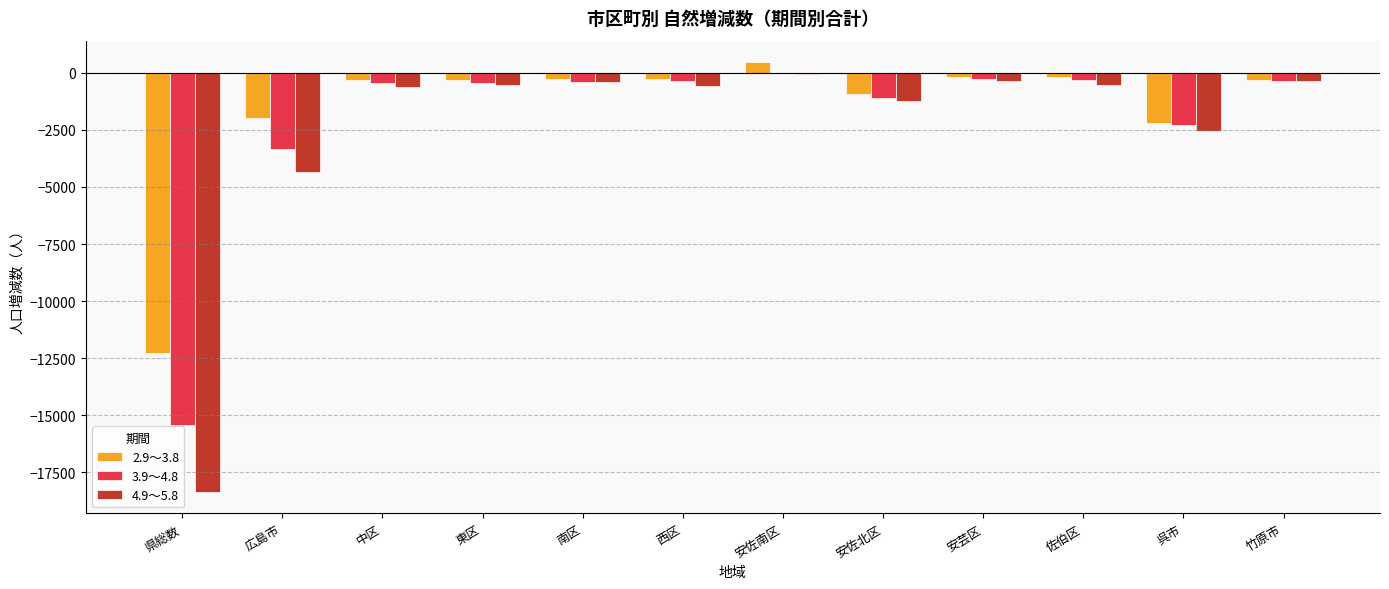

How many data points does each series have?

12